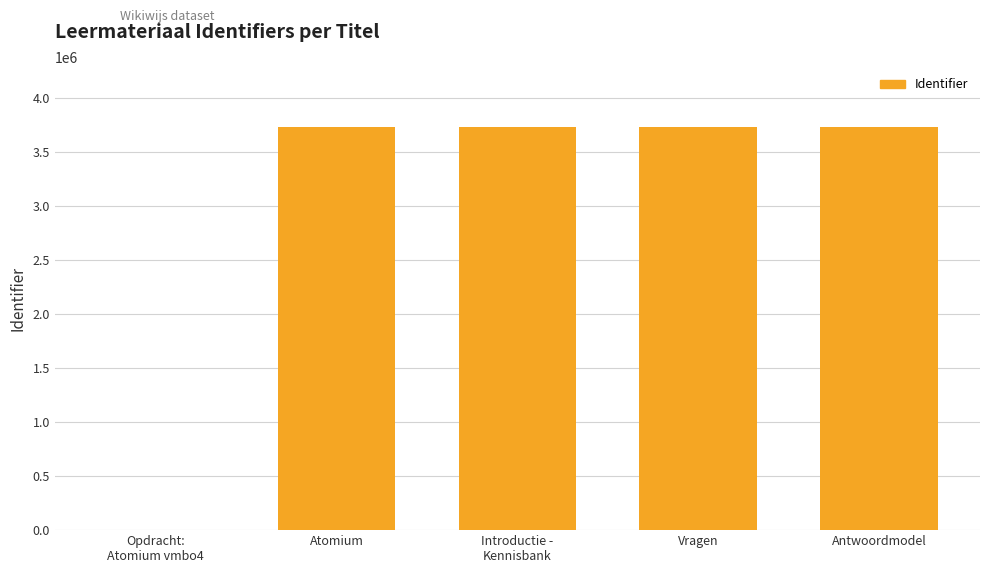

Is it true that the value at Vragen is 6056831?

False